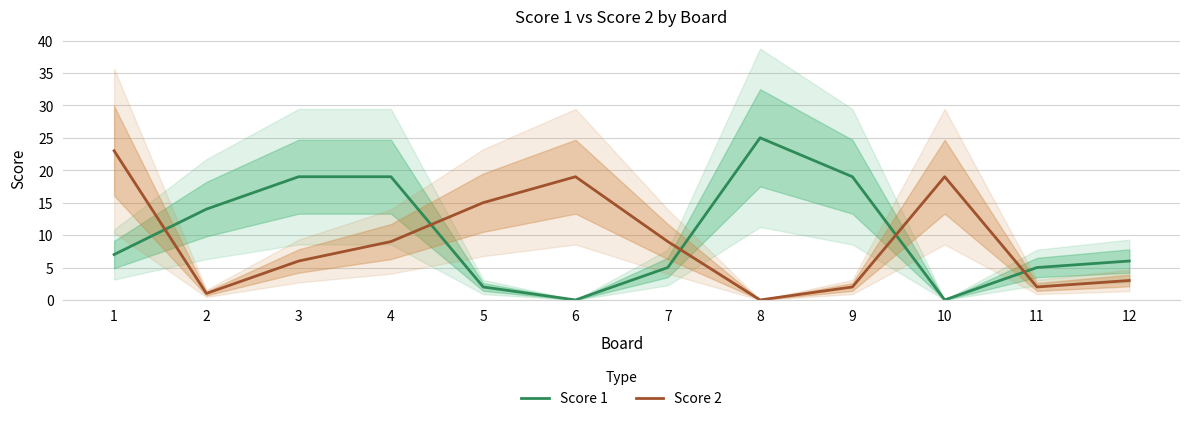

What is the average value of the Score 1 series?

10